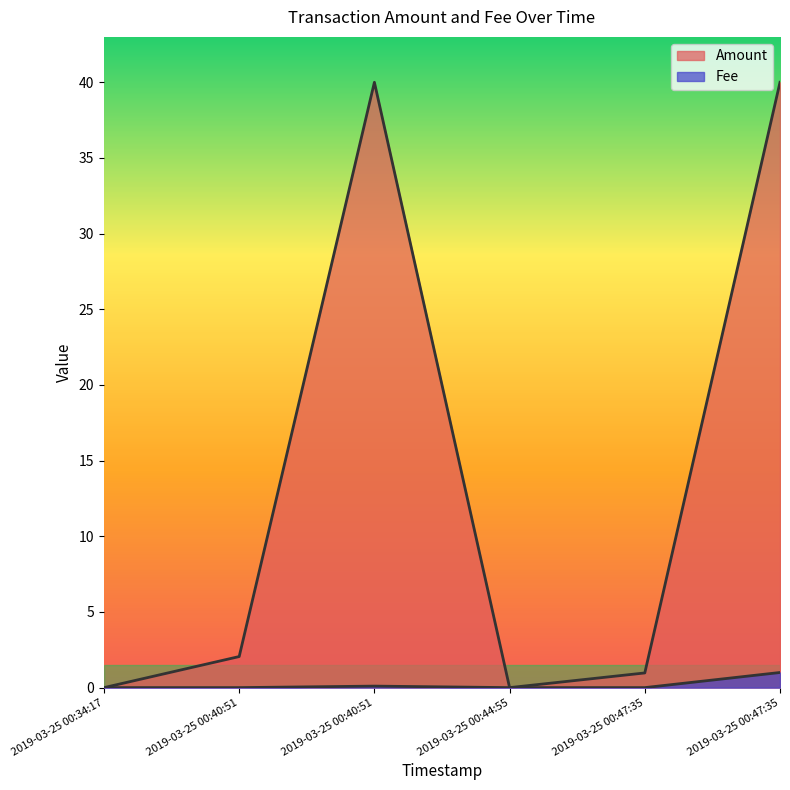

The value of Fee at 2019-03-25 00:47:35 is -0.6. True or false?

False